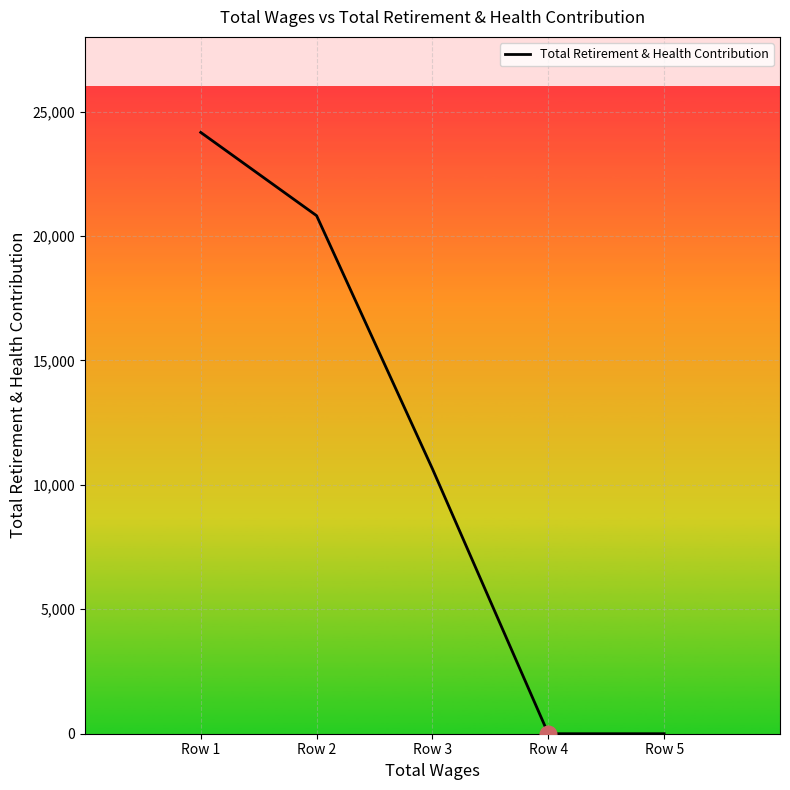

The value at Row 5 is 0. True or false?

True